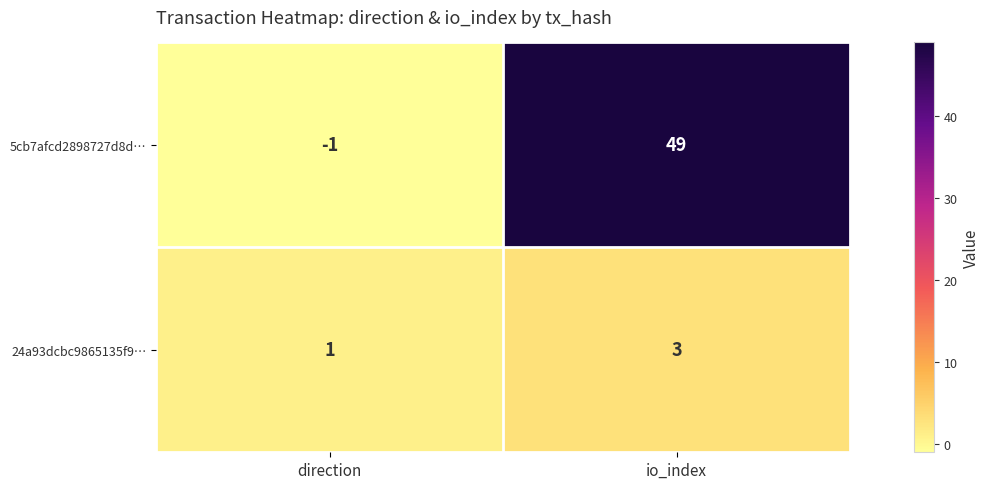

How many data points in 5cb7afcd2898727d8d… are less than 49?

1